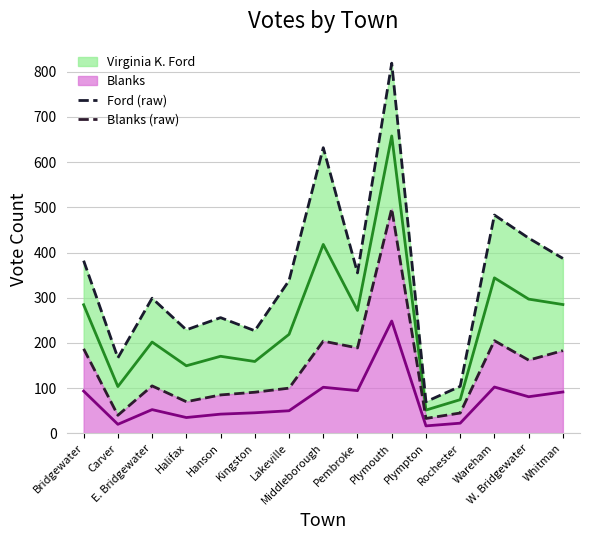

Is it true that Ford (raw) equals 819 at Plymouth?

True